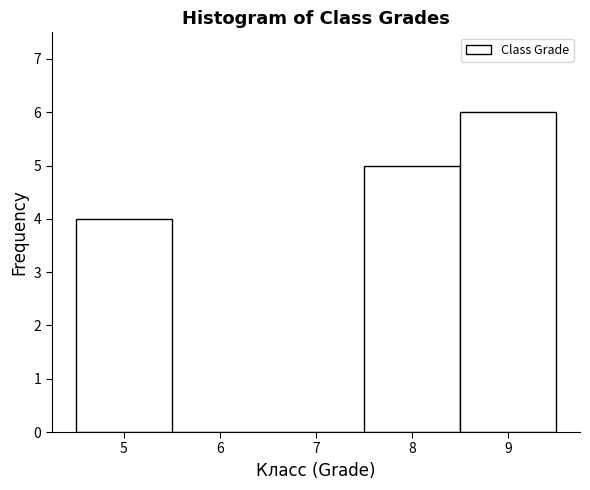

How tall is the bar that spans 7.5 to 8.5 on the x-axis? The values are not printed on the chart, so give them approximately, as read against the axis.

5